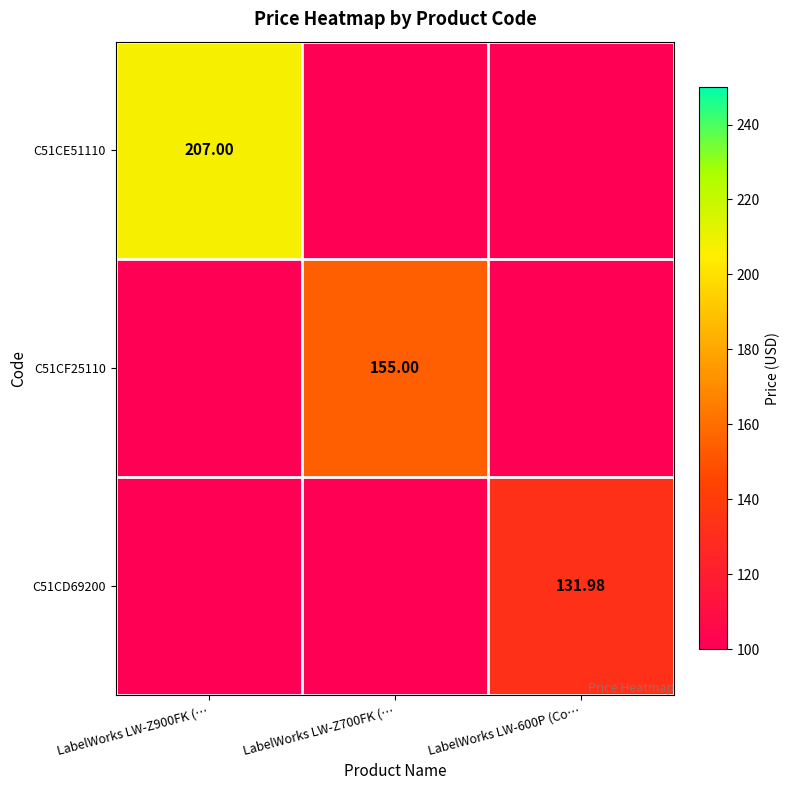

Where is C51CE51110 nearest to the value 103?

LabelWorks LW-Z700FK (…